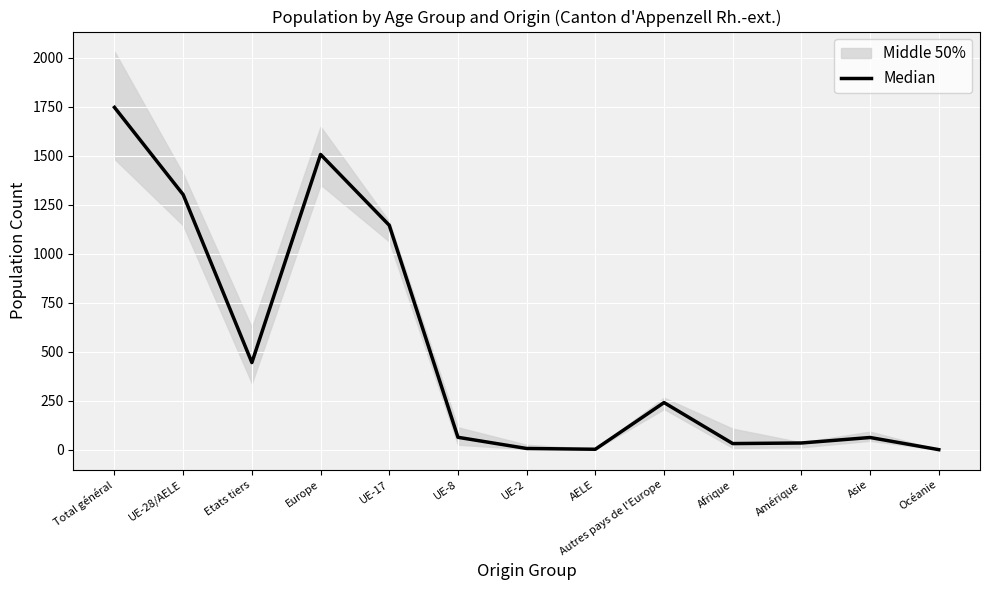

True or false: the data shows 95 at Asie.

False